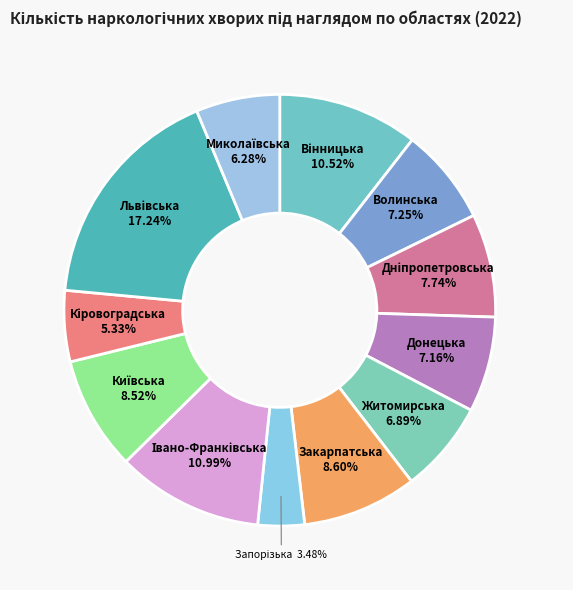

Is there a majority slice in this chart?

No